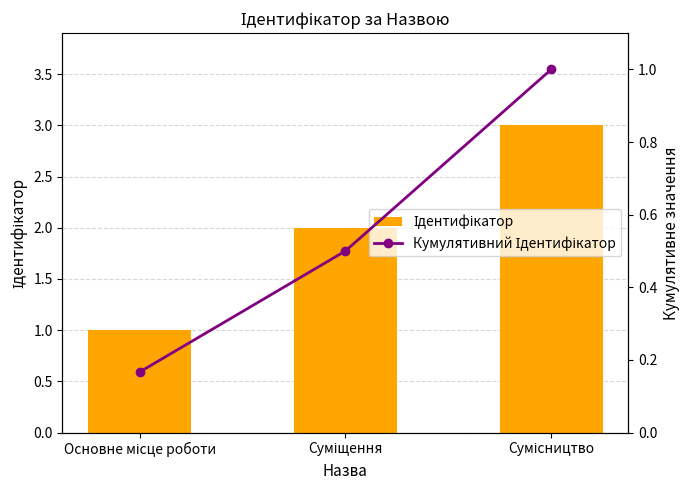

At which category is the sum across all series the highest?

Сумісництво